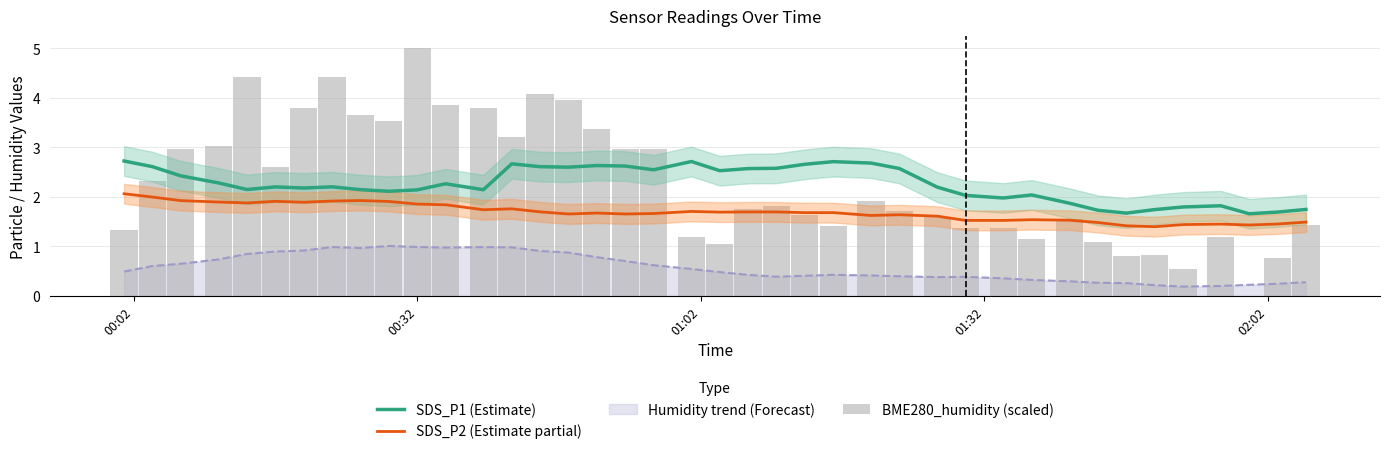

What is the average value of the SDS_P2 (Estimate partial) series?

1.7